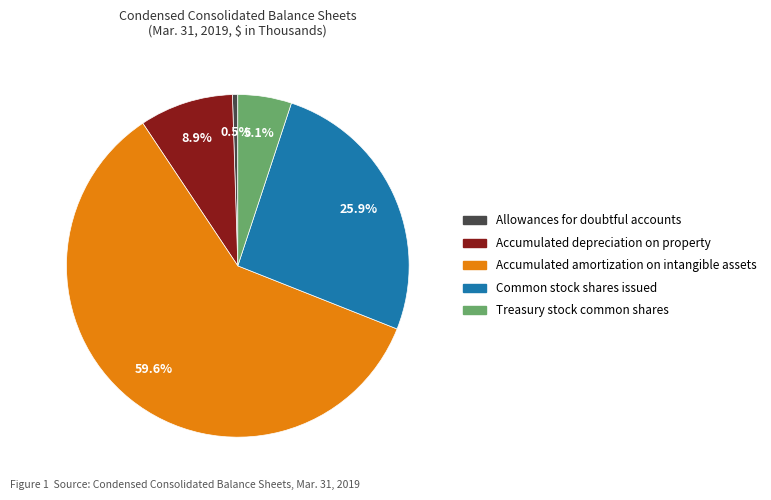

Does any single category account for the majority?

Yes